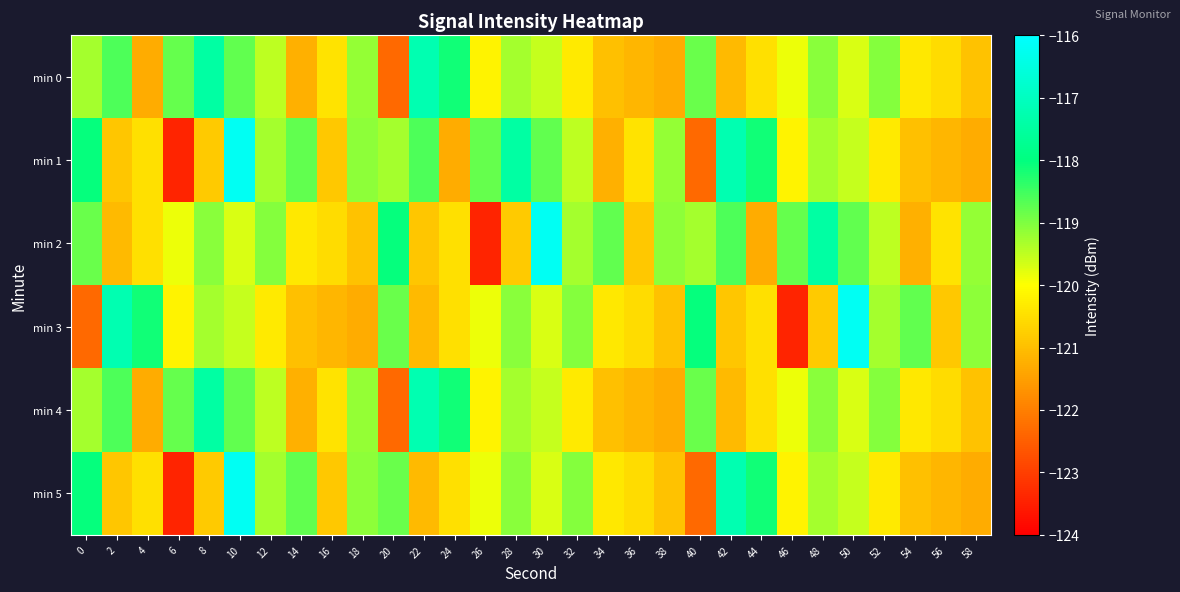

What is the spread (max minus min) of values at 10?

3.5